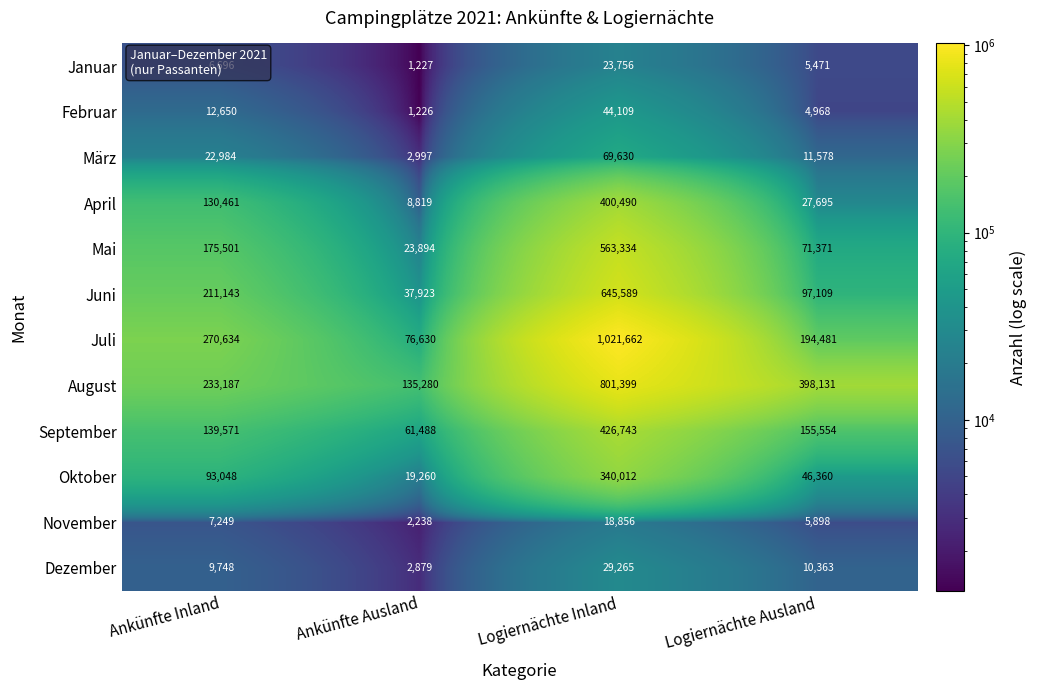

List the series in order of their peak value, lowest first.

November, Januar, Dezember, Februar, März, Oktober, April, September, Mai, Juni, August, Juli